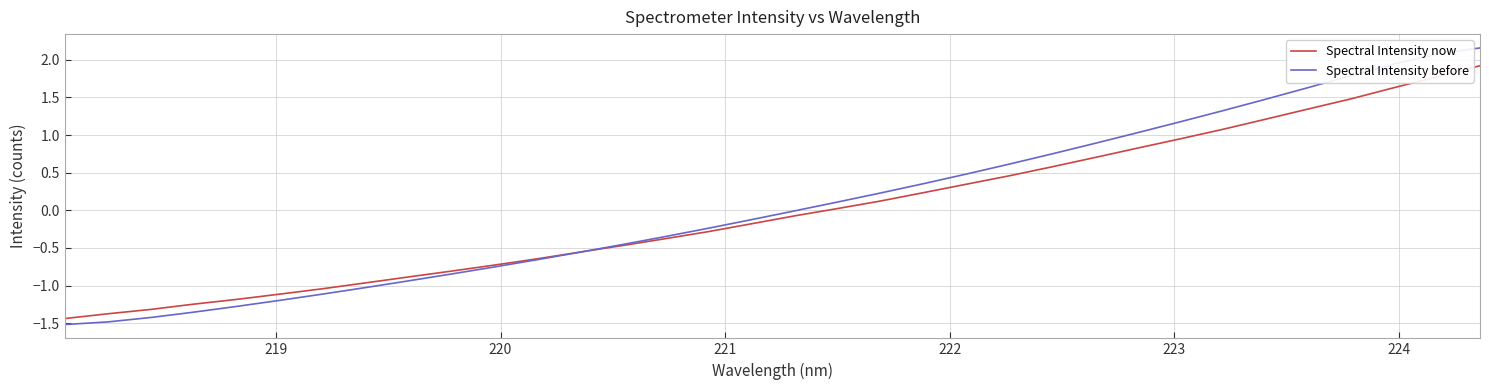

What is the minimum value for Spectral Intensity before?

-1.5